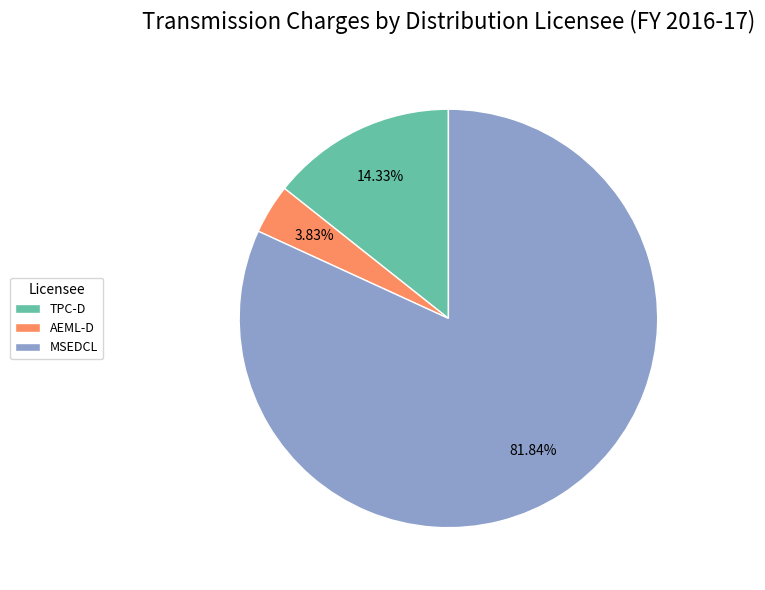

Is MSEDCL the majority of the pie?

Yes